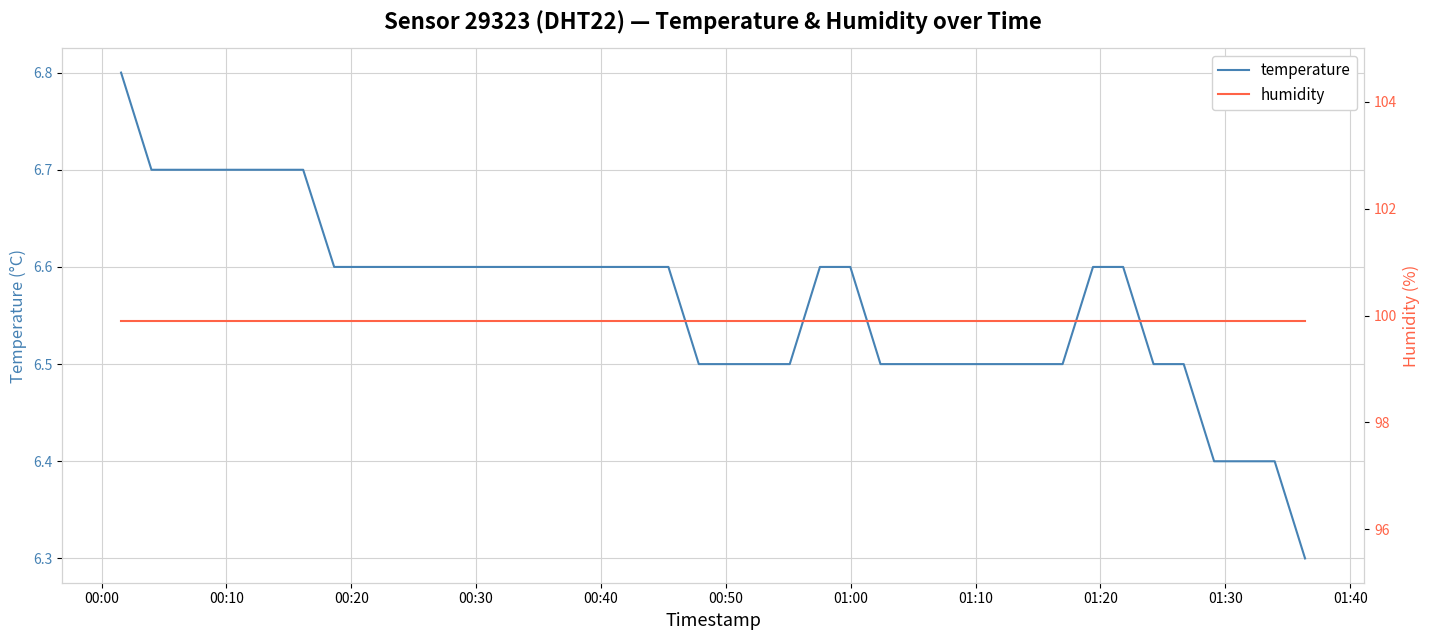

Rank the series by their maximum value, from highest to lowest.

humidity, temperature